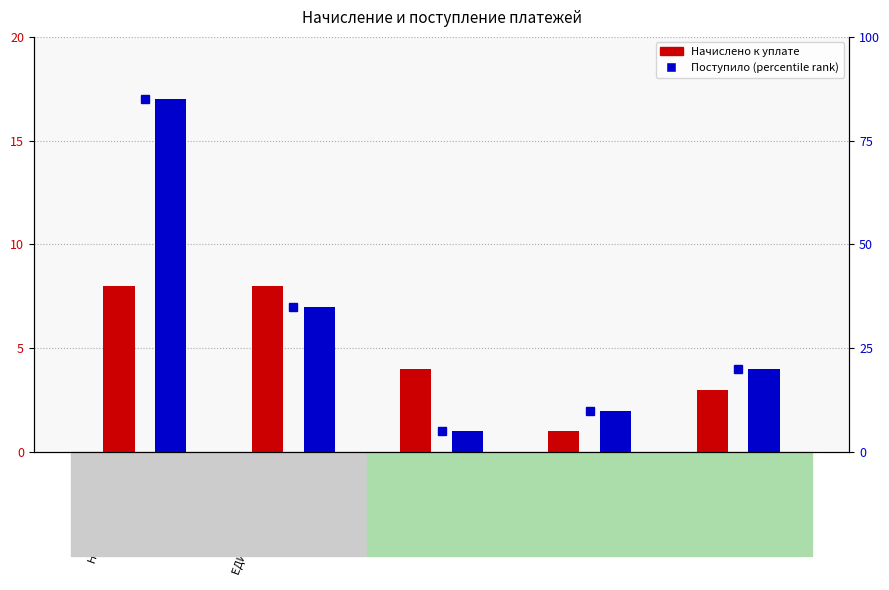

What is the label of the 2nd bar from the right?

ЕСН в ФФОМС
(3080)